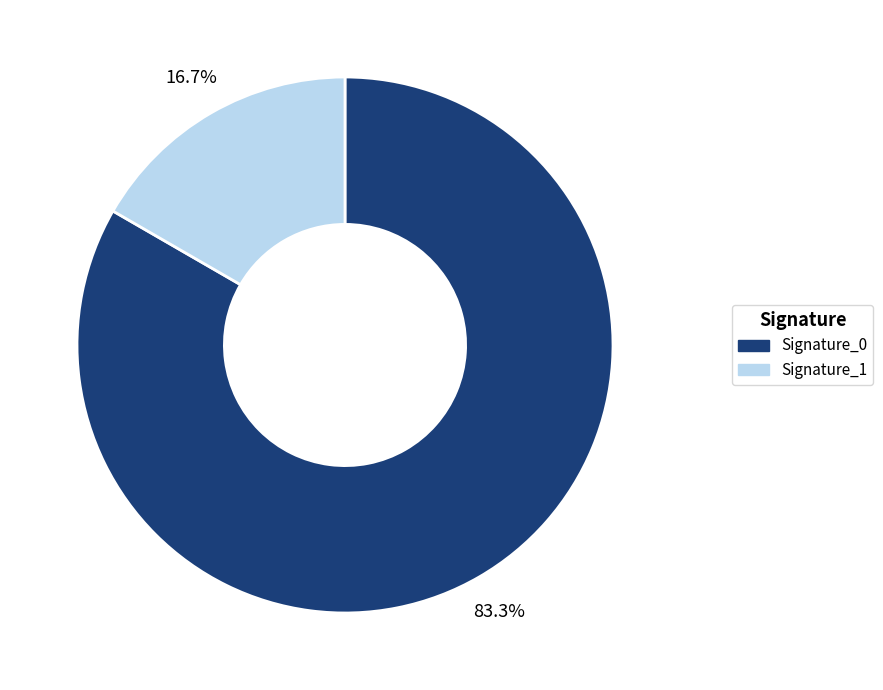

Rank the categories by value from highest to lowest.

Signature_0, Signature_1